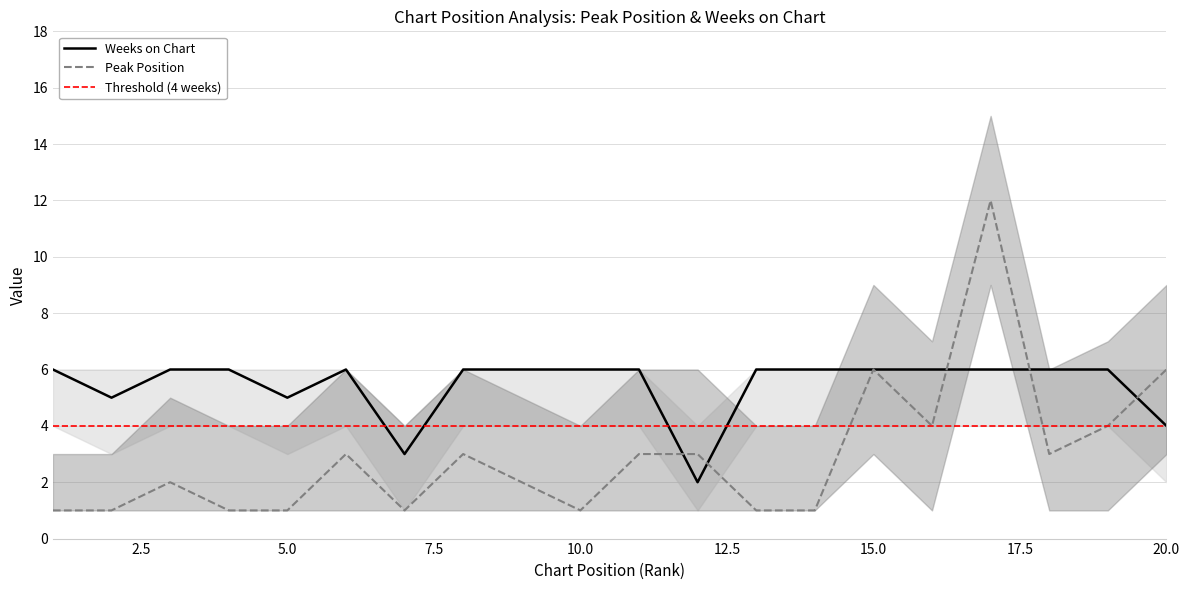

Which series has the largest range (max minus min)?

Peak Position